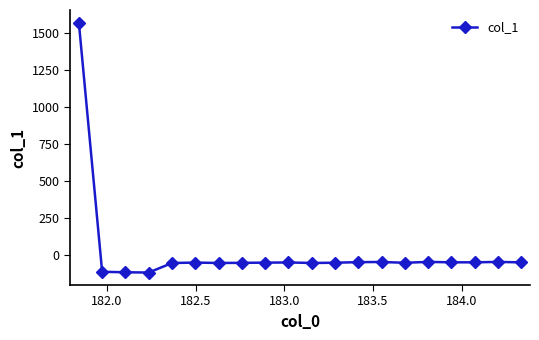

What is the difference between the maximum and minimum values?

1692.7